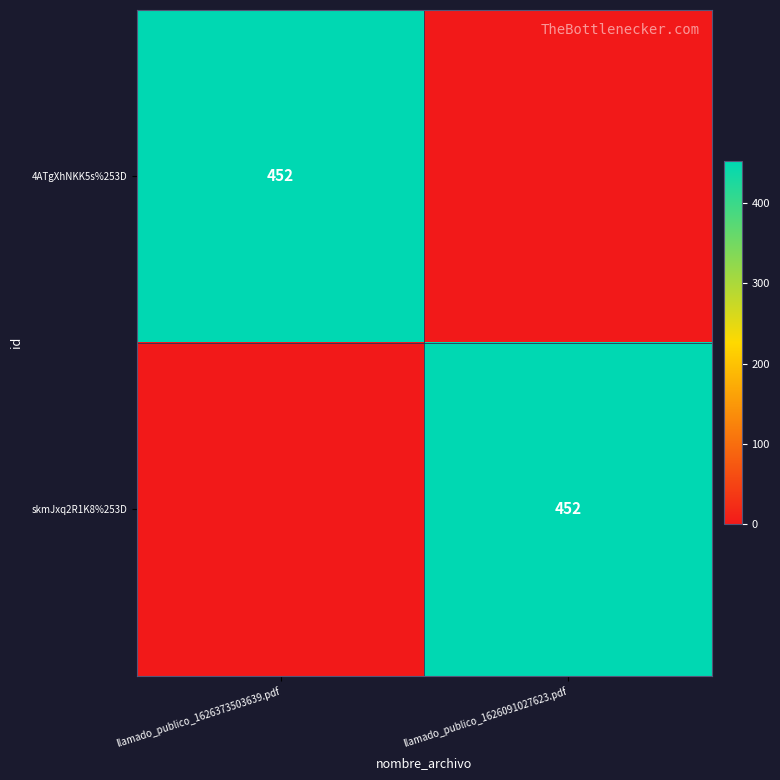

True or false: 4ATgXhNKK5s%253D has a value of 102 at llamado_publico_1626373503639.pdf.

False